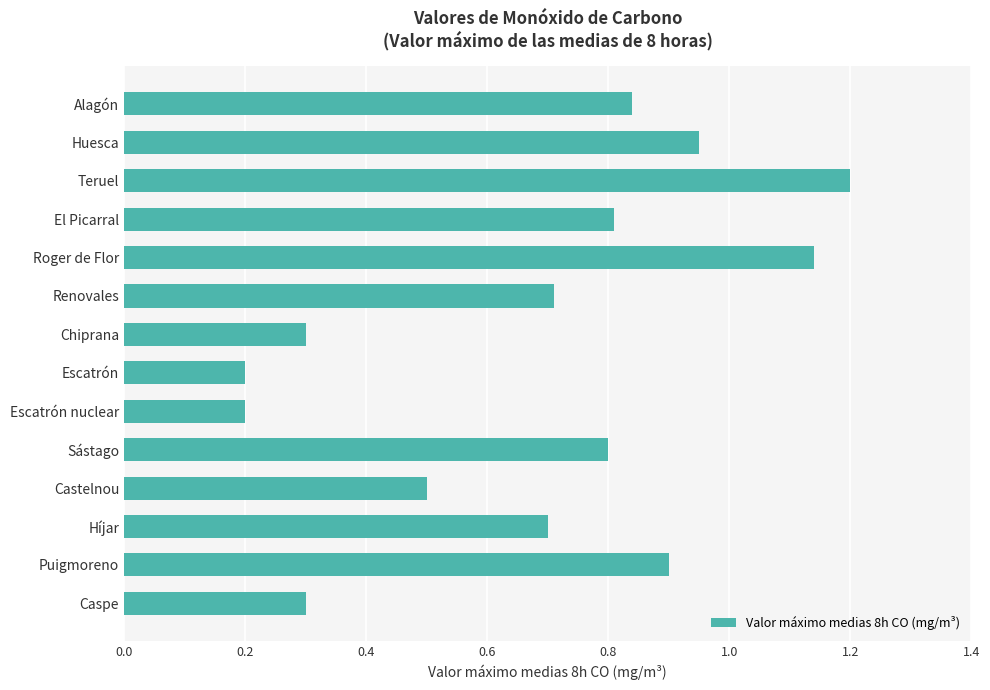

What is the average value?

0.7